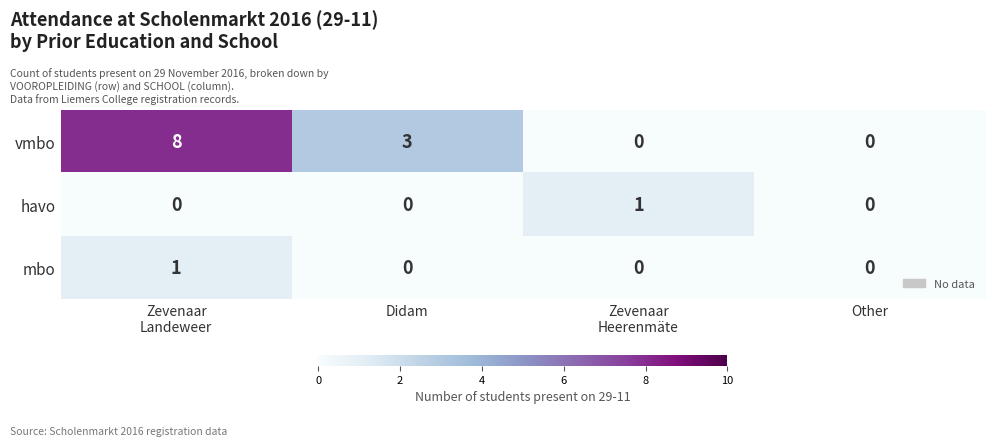

Reading left to right, extract all data points from this chart.

vmbo: 8	3	0	0
havo: 0	0	1	0
mbo: 1	0	0	0